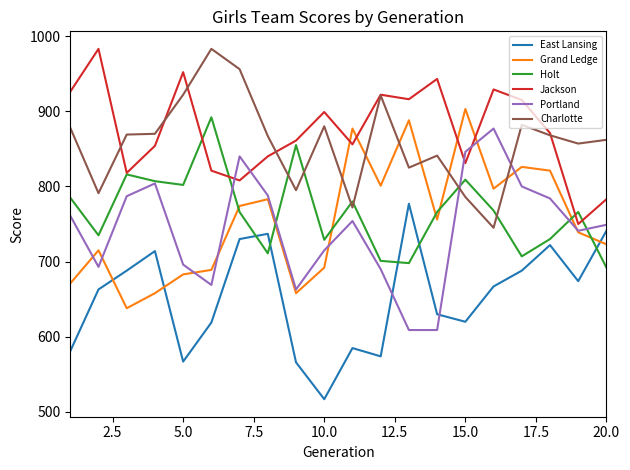

What is the maximum value for Jackson?

983